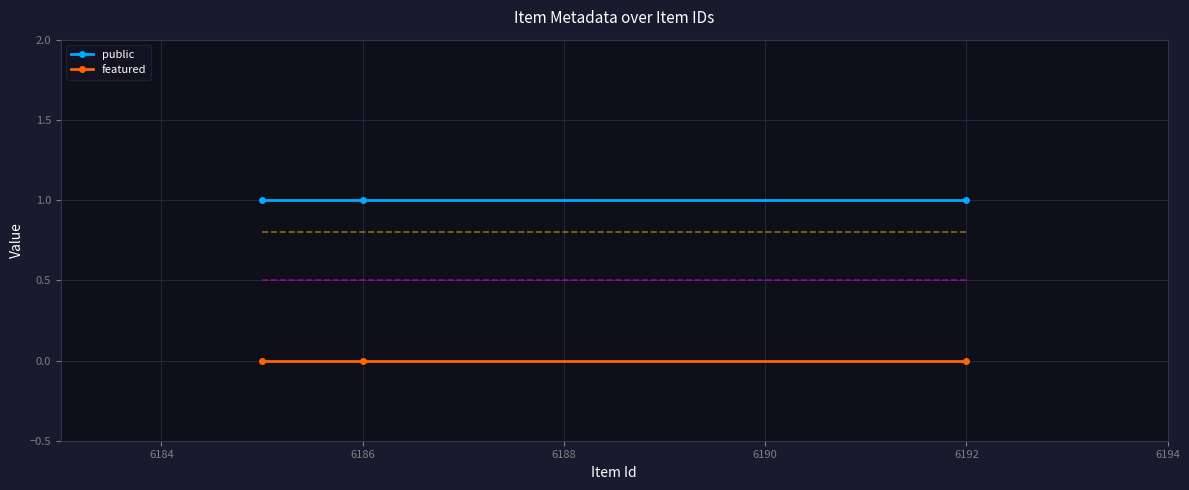

Which series has the largest total across all categories?

public